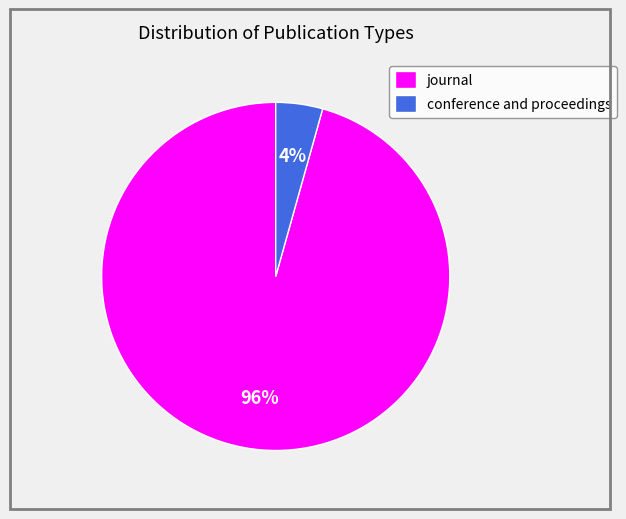

To the nearest percent, what is the average slice percentage?

50%